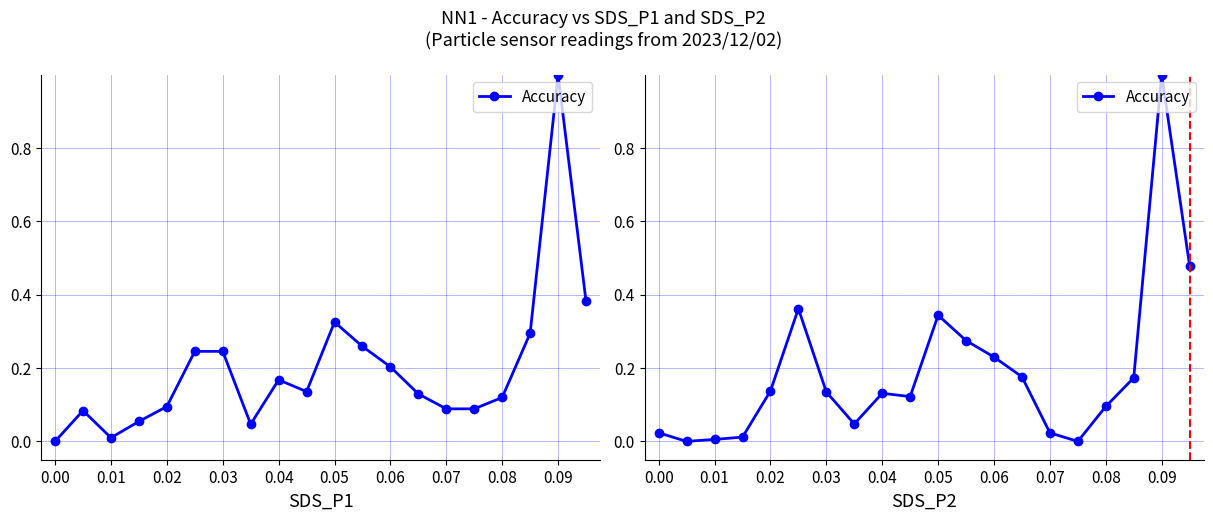

What is the change in value from 0.03 to 0.07?

-0.1